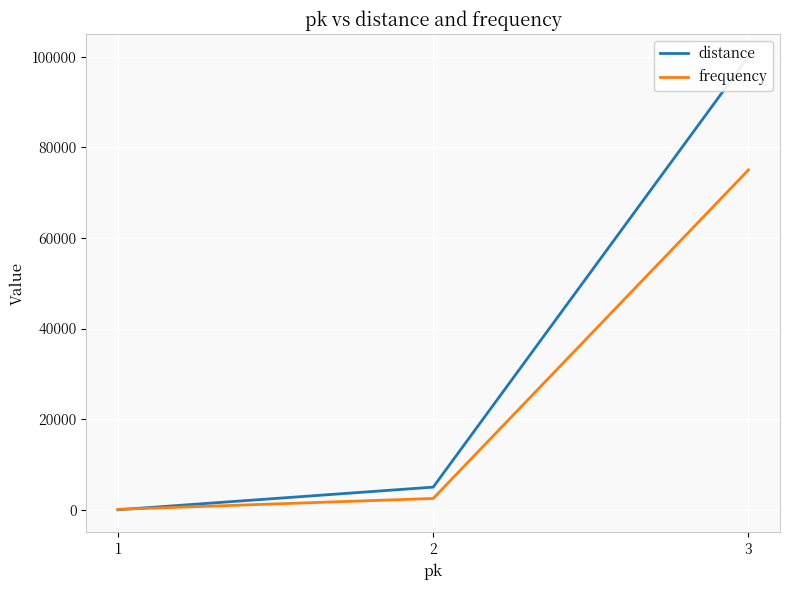

What is the value of the distance point at the 2nd from the left?

5000